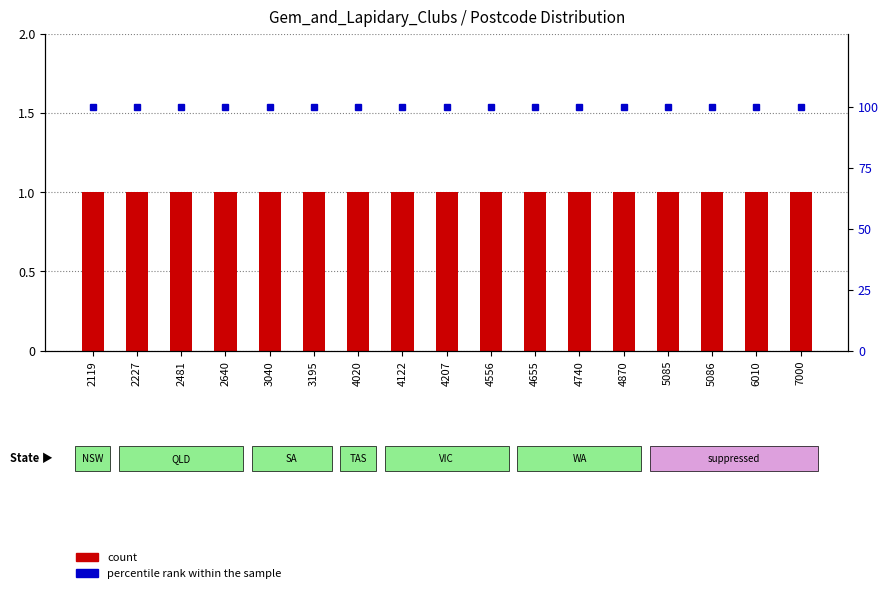

Which series has the largest total across all categories?

percentile rank within the sample